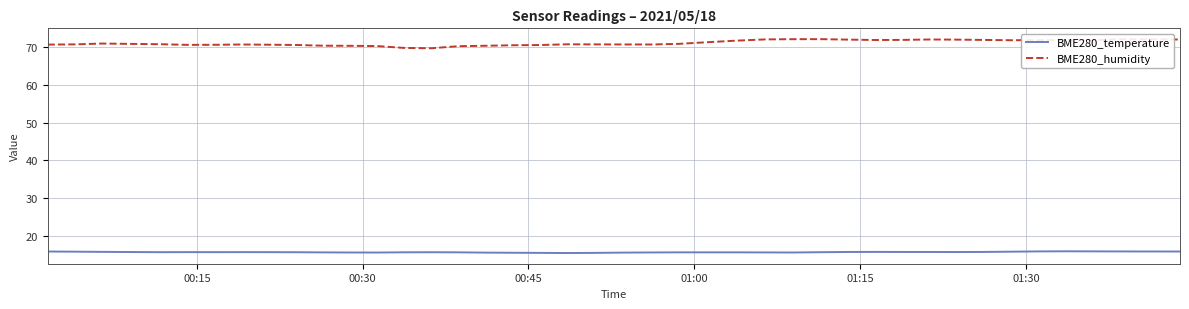

Rank the series by their average value, from lowest to highest.

BME280_temperature, BME280_humidity